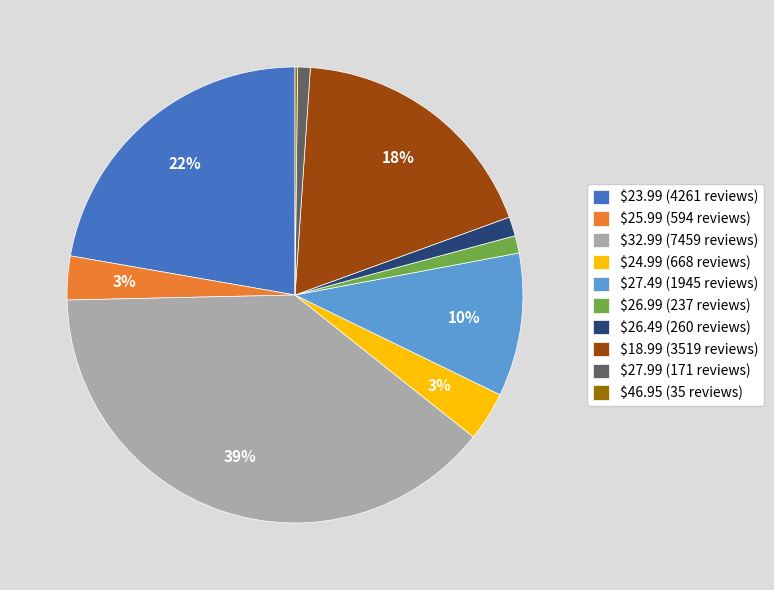

The $26.49 slice represents 1% of the pie. True or false?

True